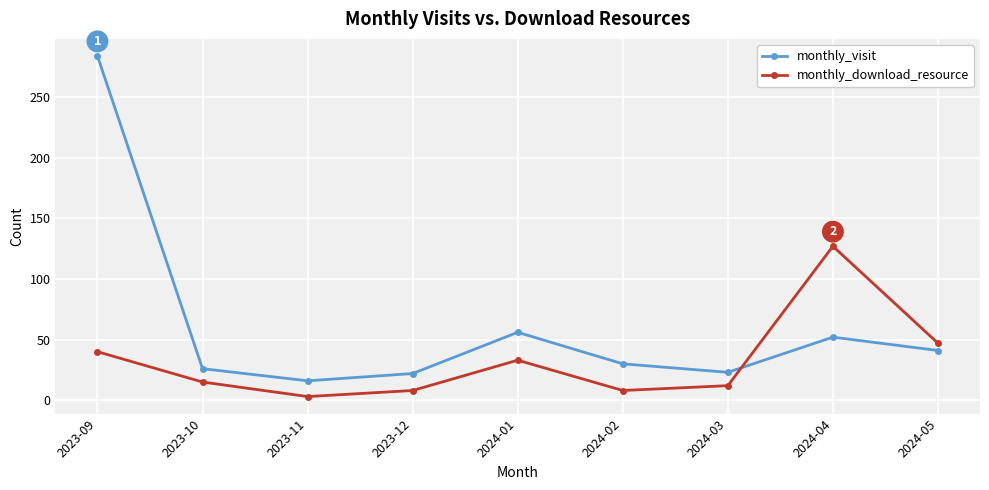

Which series has the largest range (max minus min)?

monthly_visit